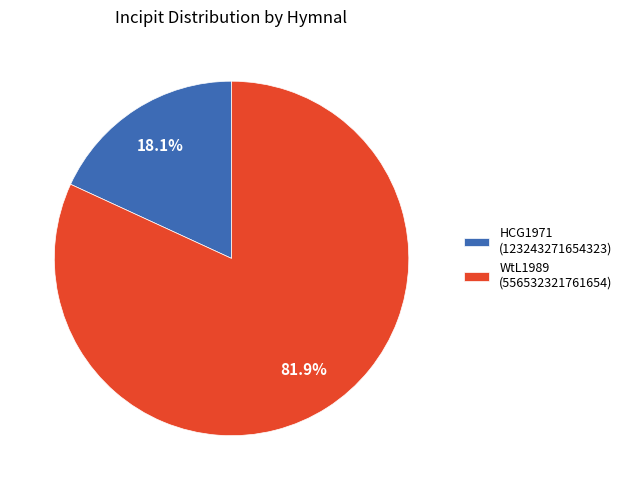

To the nearest percent, what is the average slice percentage?

50%